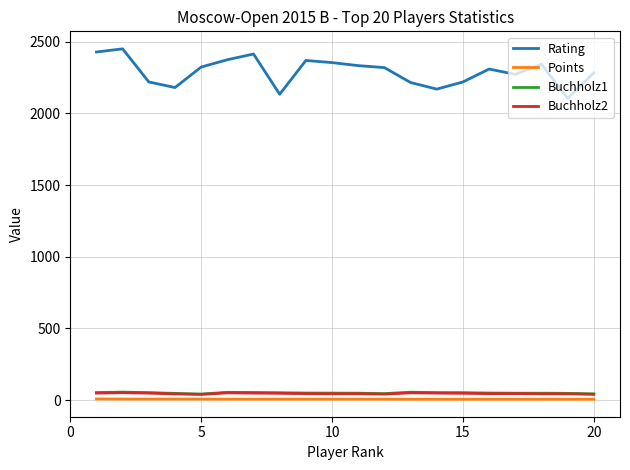

Which series has the largest range (max minus min)?

Rating